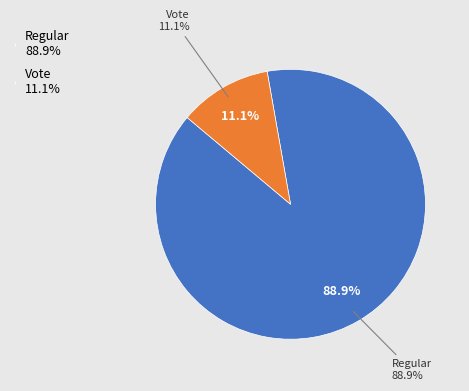

What is the majority slice?

Regular